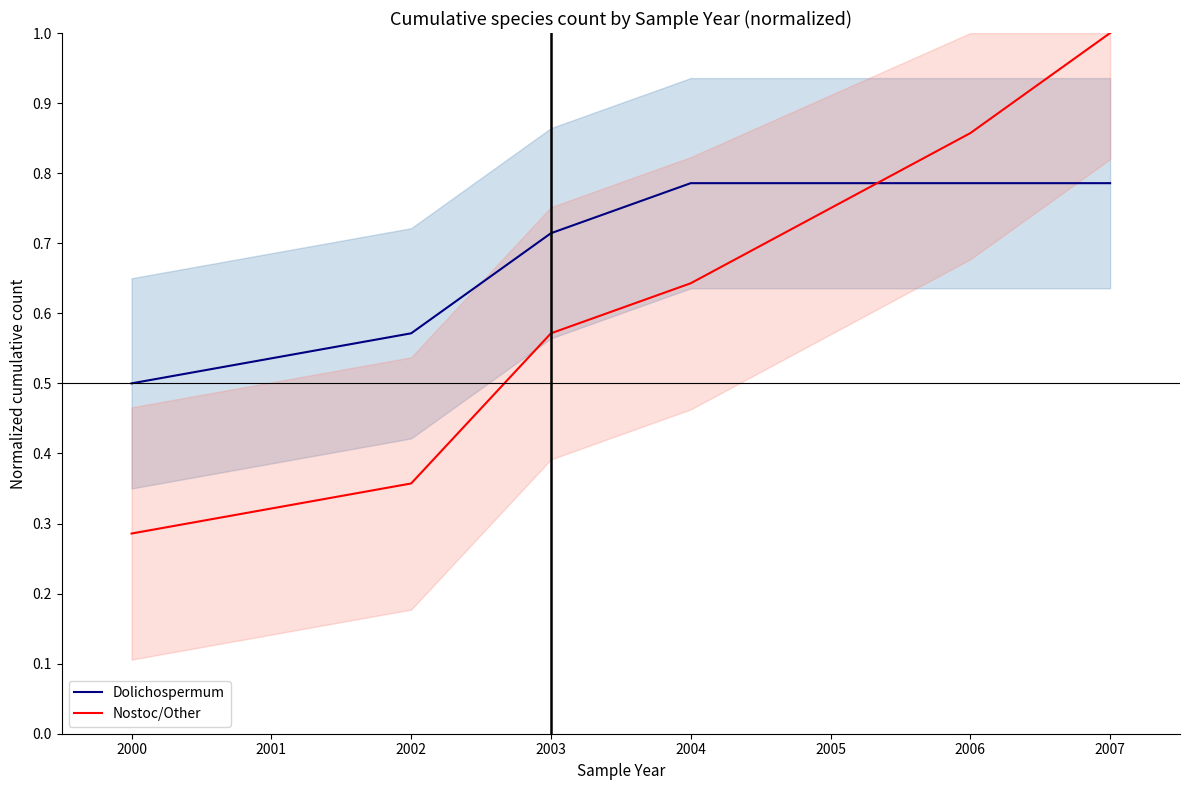

True or false: Nostoc/Other has a value of 0.5 at 2000.

False